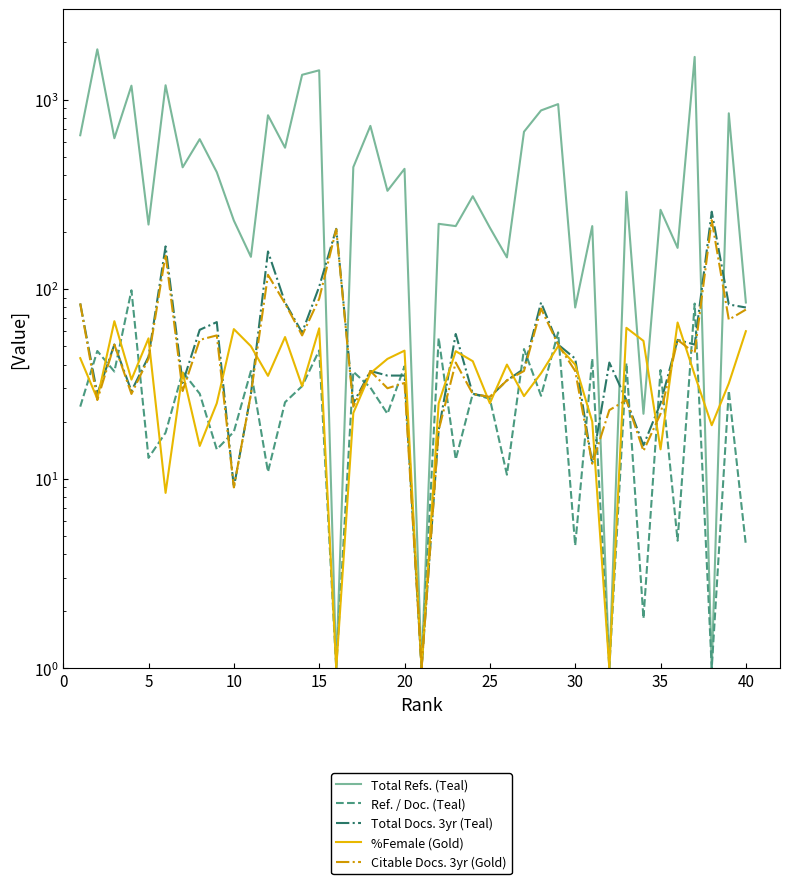

Which series has the widest spread of values?

Total Refs. (Teal)